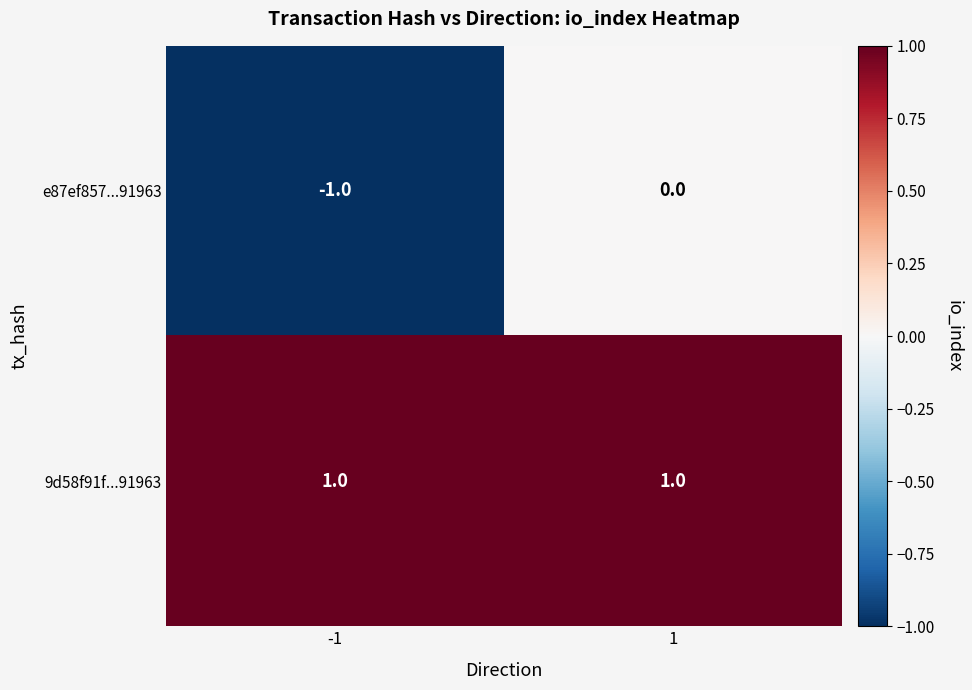

What is the difference between the highest and lowest values at 1?

1